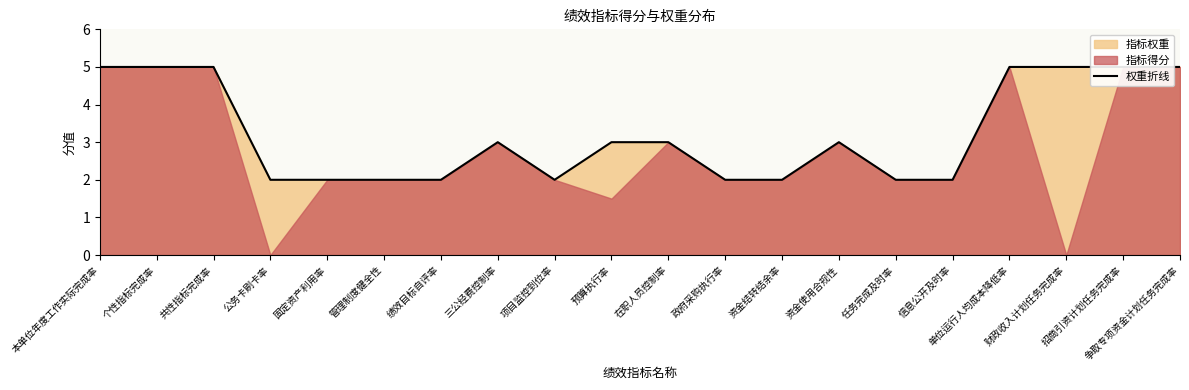

What position from the right is 资金使用合规性?

7